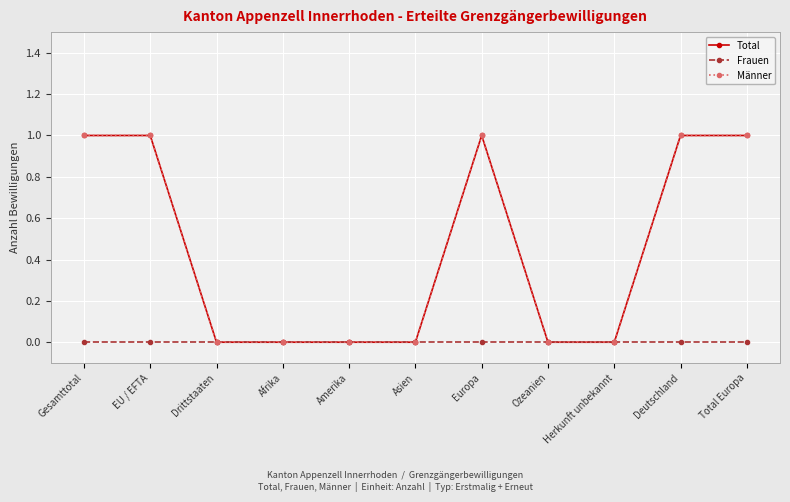

Does the chart display data point markers on the line(s)?

Yes